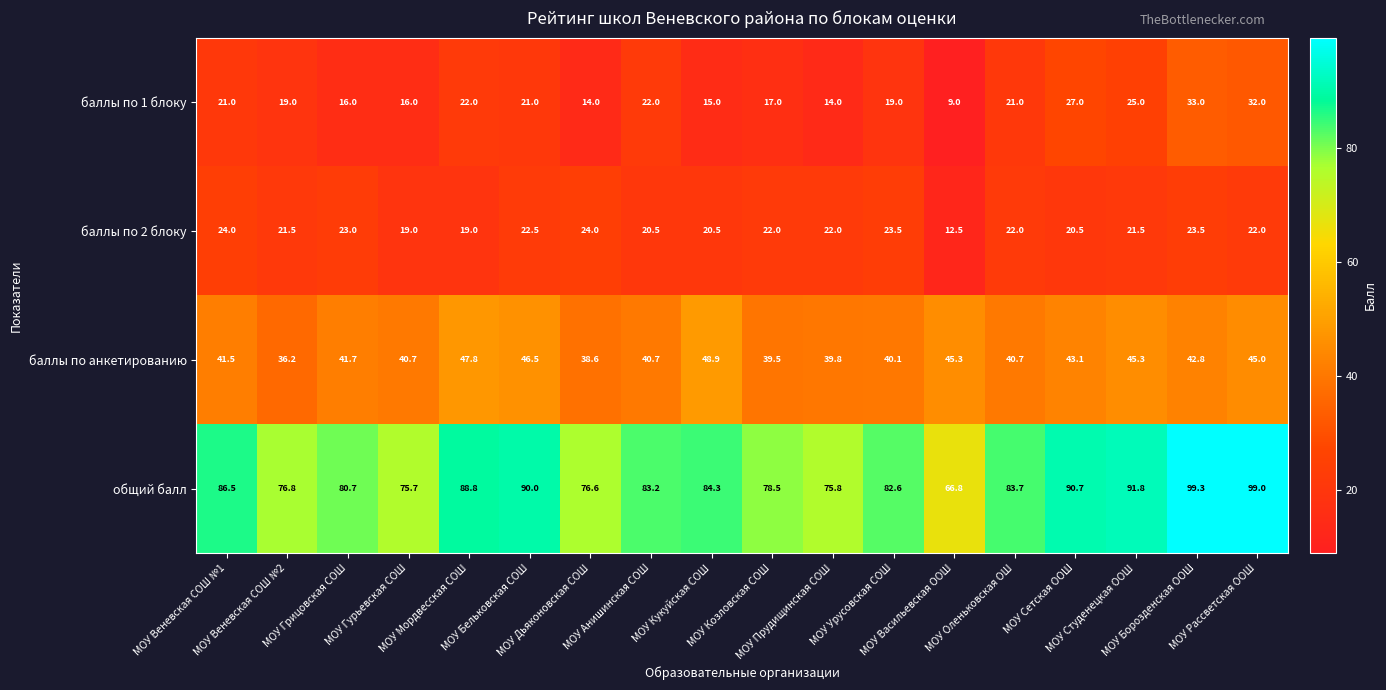

What is the greatest value displayed?

99.3